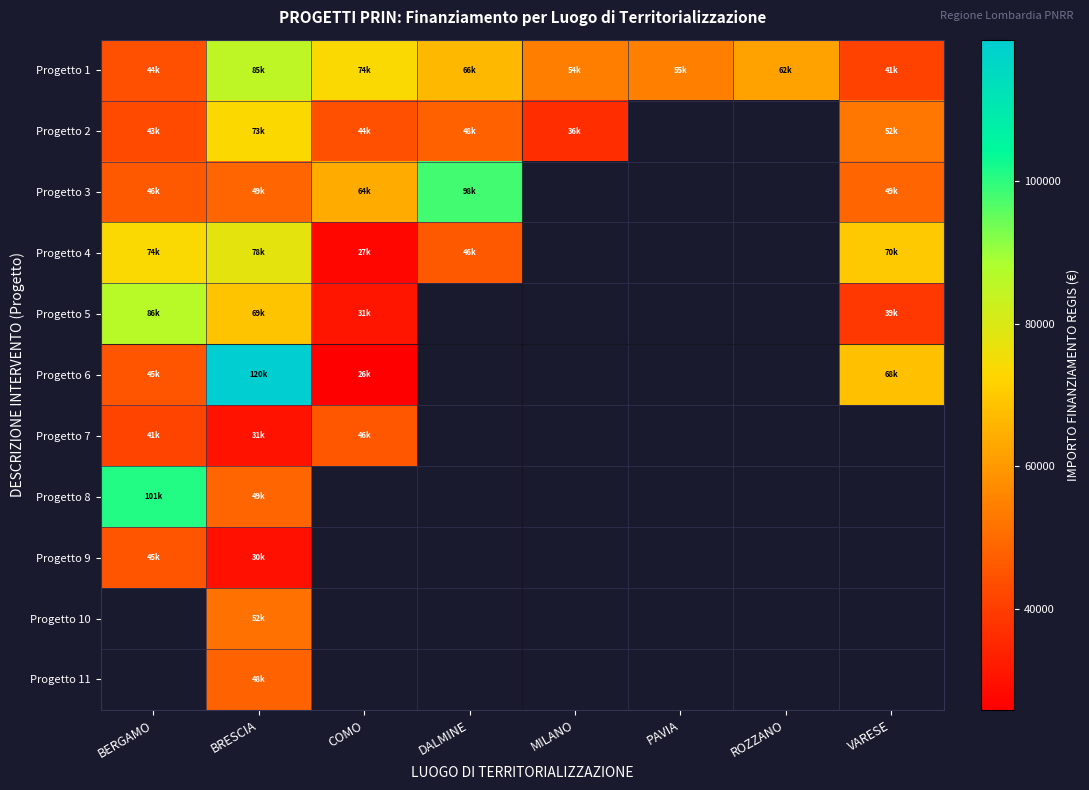

The value of Progetto 10 at BRESCIA is 88785.8. True or false?

False